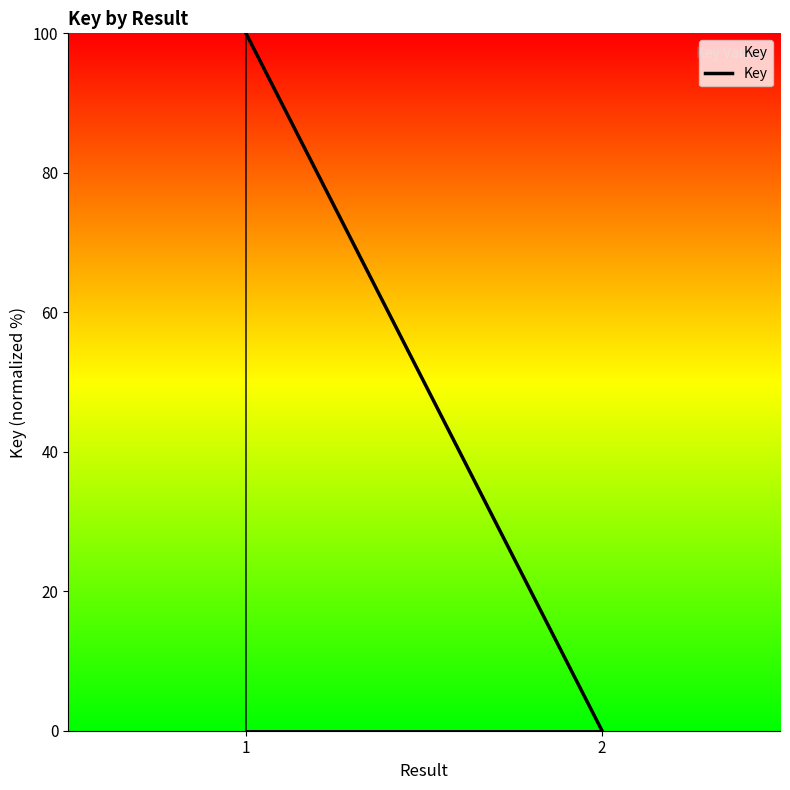

Reading right to left, extract all data points from this chart.

0	100